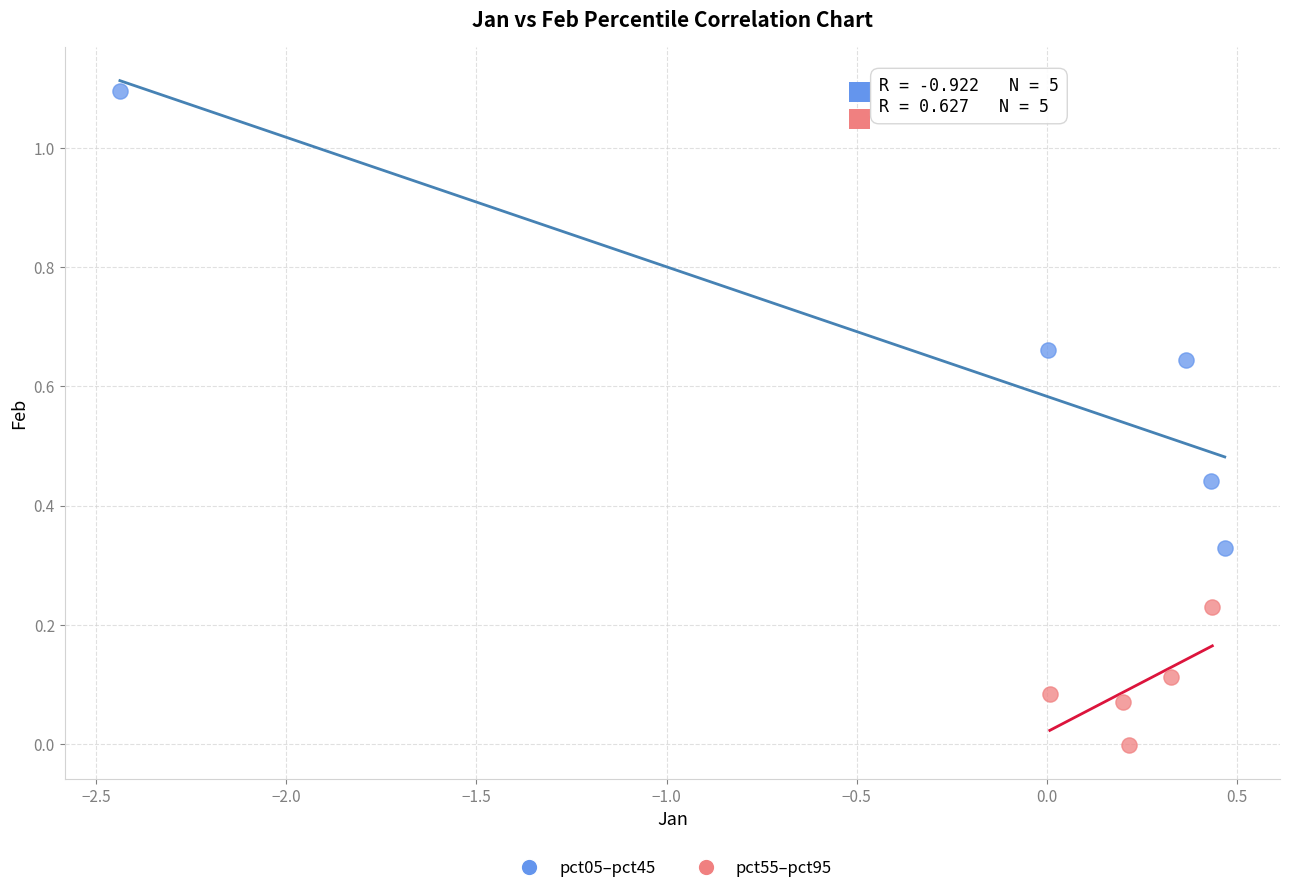

What are all the series names shown in the legend?

pct05–pct45, pct55–pct95